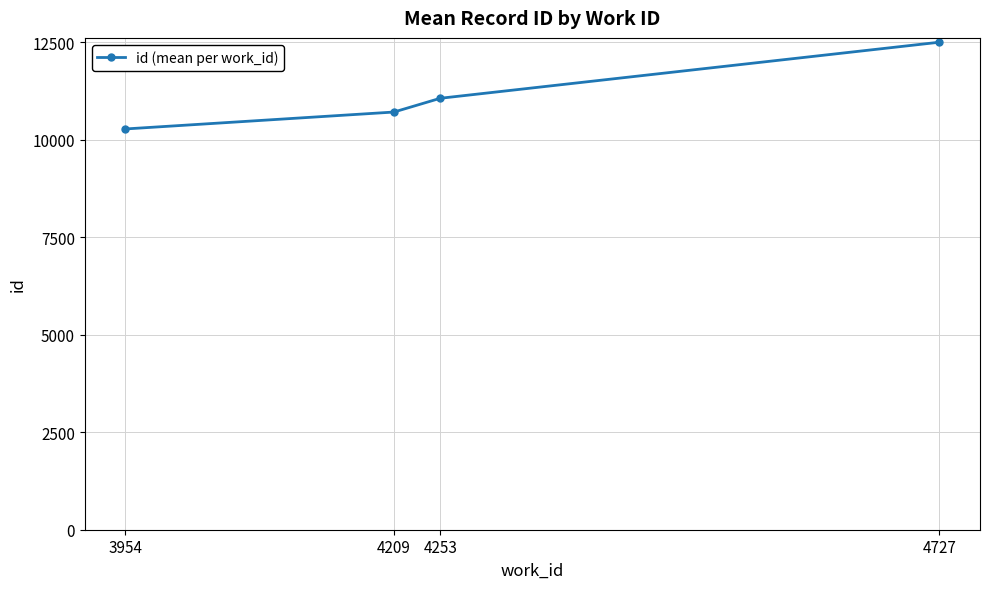

How many lines are shown in the chart?

1